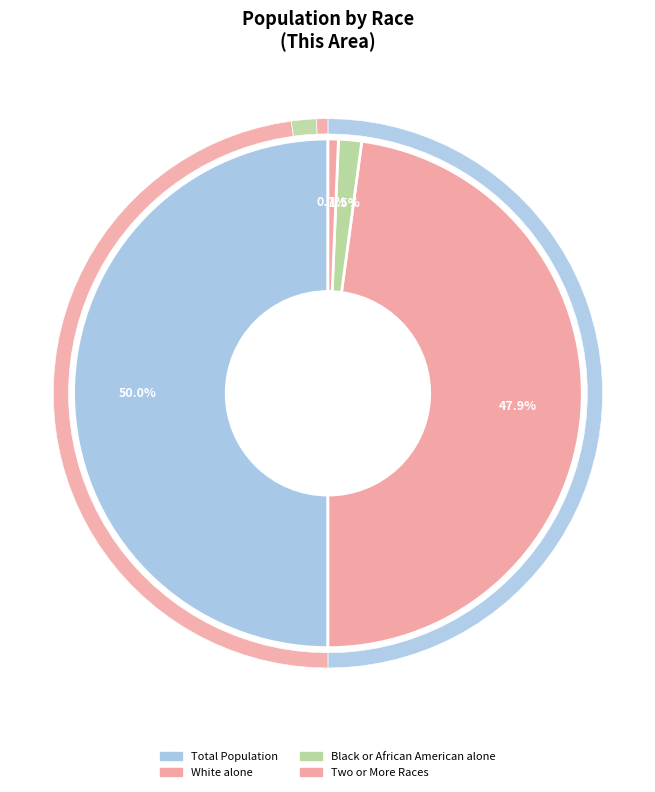

The Two or More Races slice represents 11% of the pie. True or false?

False